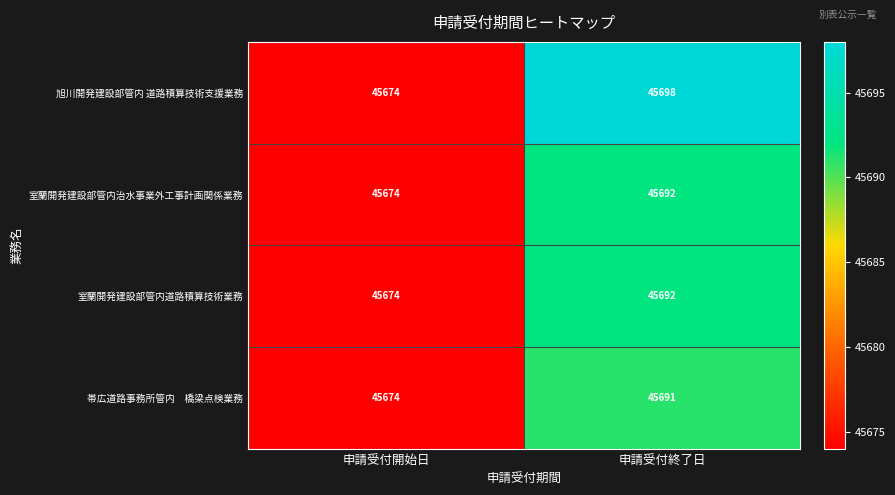

At which label is 室蘭開発建設部管内道路積算技術業務 closest to 45683?

申請受付開始日